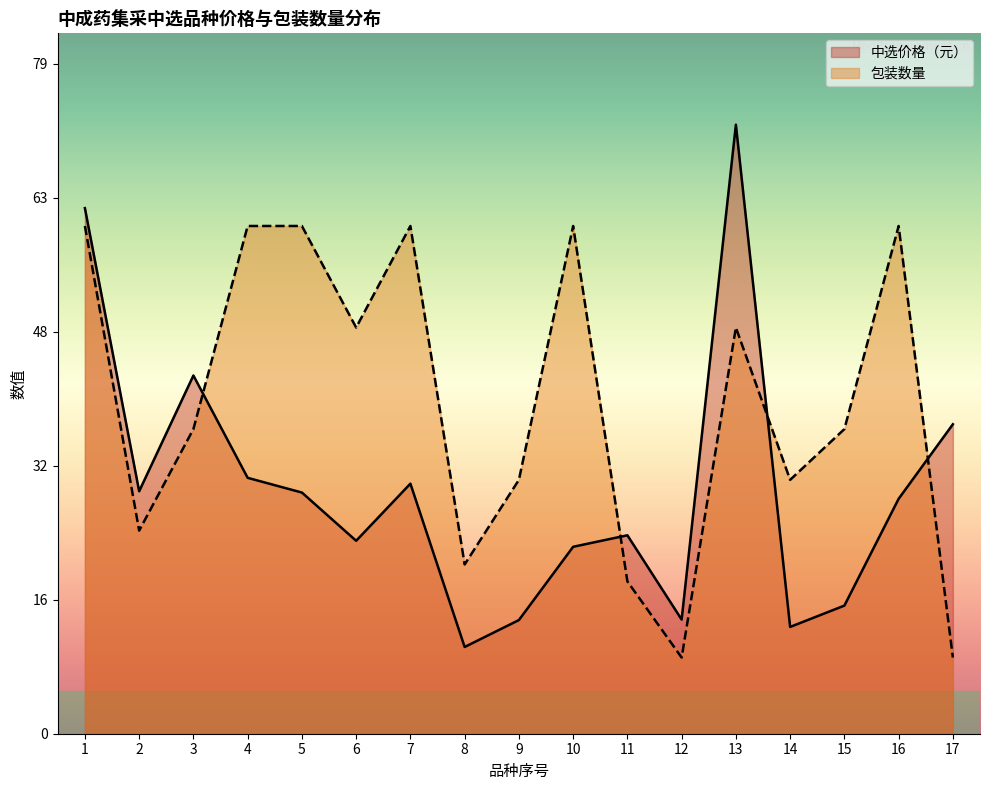

What is the average value of the 中选价格（元） series?

28.9